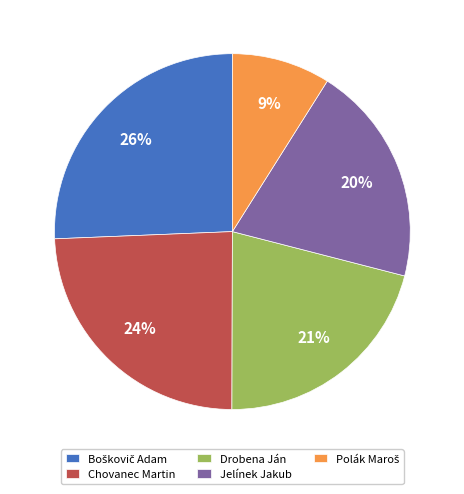

Do Chovanec Martin and Jelínek Jakub together represent more than half of the pie?

No